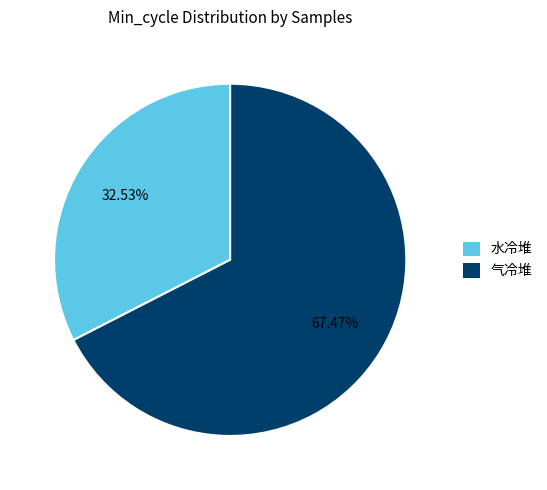

Between 气冷堆 and 水冷堆, which is larger?

气冷堆